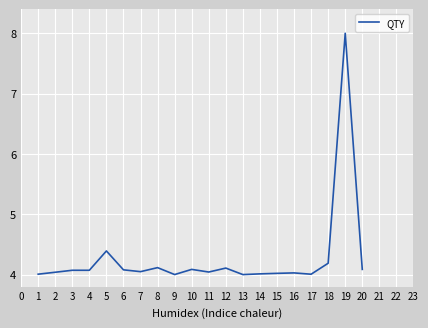

What is the average value?

4.3